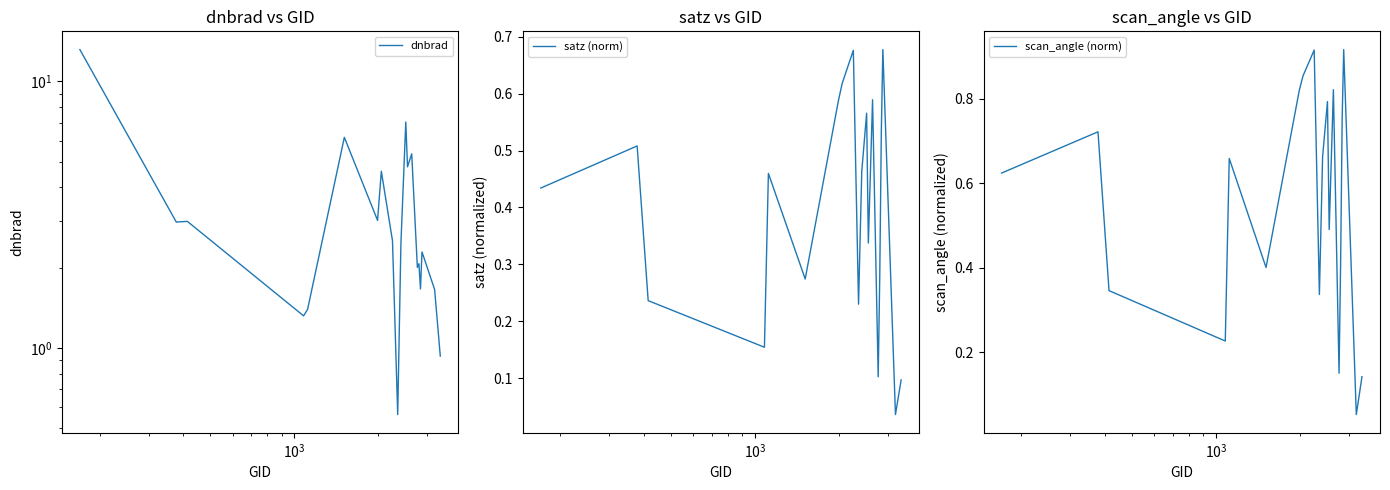

Does the chart have visible grid lines?

No